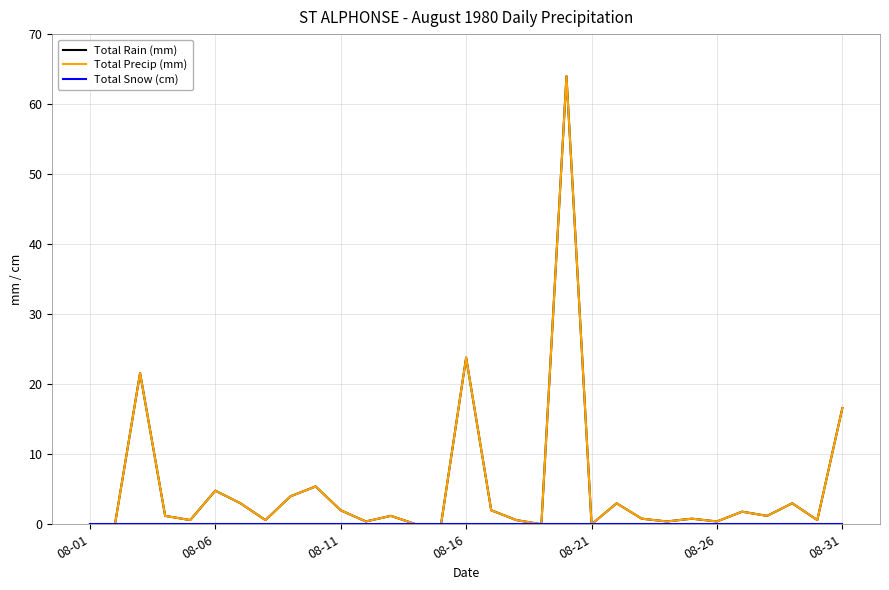

What is the difference between the maximum and minimum values in the Total Precip (mm) series?

64.0